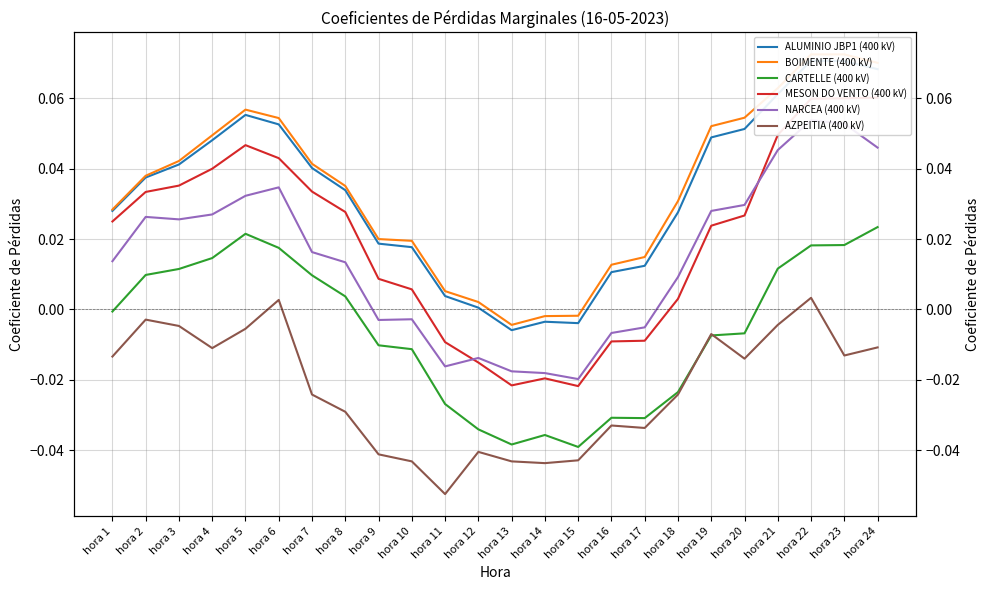

Reading left to right, transcribe all the data shown in this chart.

ALUMINIO JBP1 (400 kV): hora 1=0.0	hora 2=0.0	hora 3=0.0	hora 4=0.0	hora 5=0.1	hora 6=0.1	hora 7=0.0	hora 8=0.0	hora 9=0.0	hora 10=0.0	hora 11=0.0	hora 12=0.0	hora 13=-0.0	hora 14=-0.0	hora 15=-0.0	hora 16=0.0	hora 17=0.0	hora 18=0.0	hora 19=0.0	hora 20=0.1	hora 21=0.1	hora 22=0.1	hora 23=0.1	hora 24=0.1
BOIMENTE (400 kV): hora 1=0.0	hora 2=0.0	hora 3=0.0	hora 4=0.0	hora 5=0.1	hora 6=0.1	hora 7=0.0	hora 8=0.0	hora 9=0.0	hora 10=0.0	hora 11=0.0	hora 12=0.0	hora 13=-0.0	hora 14=-0.0	hora 15=-0.0	hora 16=0.0	hora 17=0.0	hora 18=0.0	hora 19=0.1	hora 20=0.1	hora 21=0.1	hora 22=0.1	hora 23=0.1	hora 24=0.1
CARTELLE (400 kV): hora 1=-0.0	hora 2=0.0	hora 3=0.0	hora 4=0.0	hora 5=0.0	hora 6=0.0	hora 7=0.0	hora 8=0.0	hora 9=-0.0	hora 10=-0.0	hora 11=-0.0	hora 12=-0.0	hora 13=-0.0	hora 14=-0.0	hora 15=-0.0	hora 16=-0.0	hora 17=-0.0	hora 18=-0.0	hora 19=-0.0	hora 20=-0.0	hora 21=0.0	hora 22=0.0	hora 23=0.0	hora 24=0.0
MESON DO VENTO (400 kV): hora 1=0.0	hora 2=0.0	hora 3=0.0	hora 4=0.0	hora 5=0.0	hora 6=0.0	hora 7=0.0	hora 8=0.0	hora 9=0.0	hora 10=0.0	hora 11=-0.0	hora 12=-0.0	hora 13=-0.0	hora 14=-0.0	hora 15=-0.0	hora 16=-0.0	hora 17=-0.0	hora 18=0.0	hora 19=0.0	hora 20=0.0	hora 21=0.0	hora 22=0.1	hora 23=0.1	hora 24=0.1
NARCEA (400 kV): hora 1=0.0	hora 2=0.0	hora 3=0.0	hora 4=0.0	hora 5=0.0	hora 6=0.0	hora 7=0.0	hora 8=0.0	hora 9=-0.0	hora 10=-0.0	hora 11=-0.0	hora 12=-0.0	hora 13=-0.0	hora 14=-0.0	hora 15=-0.0	hora 16=-0.0	hora 17=-0.0	hora 18=0.0	hora 19=0.0	hora 20=0.0	hora 21=0.0	hora 22=0.1	hora 23=0.1	hora 24=0.0
AZPEITIA (400 kV): hora 1=-0.0	hora 2=-0.0	hora 3=-0.0	hora 4=-0.0	hora 5=-0.0	hora 6=0.0	hora 7=-0.0	hora 8=-0.0	hora 9=-0.0	hora 10=-0.0	hora 11=-0.1	hora 12=-0.0	hora 13=-0.0	hora 14=-0.0	hora 15=-0.0	hora 16=-0.0	hora 17=-0.0	hora 18=-0.0	hora 19=-0.0	hora 20=-0.0	hora 21=-0.0	hora 22=0.0	hora 23=-0.0	hora 24=-0.0